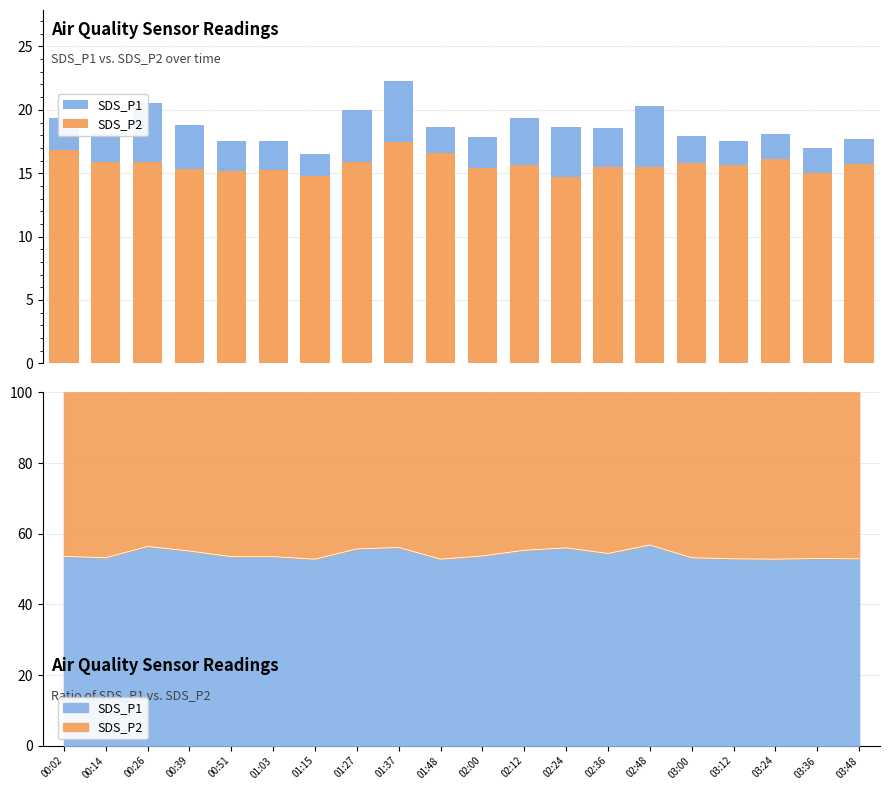

What is the greatest value displayed?

22.3